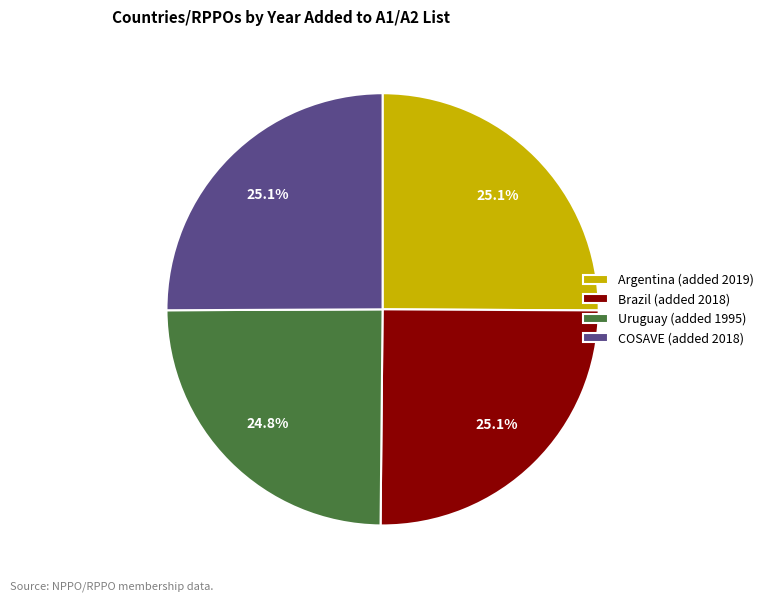

Approximately how many times larger is the value at Argentina (added 2019) compared to Brazil (added 2018)?

1.0